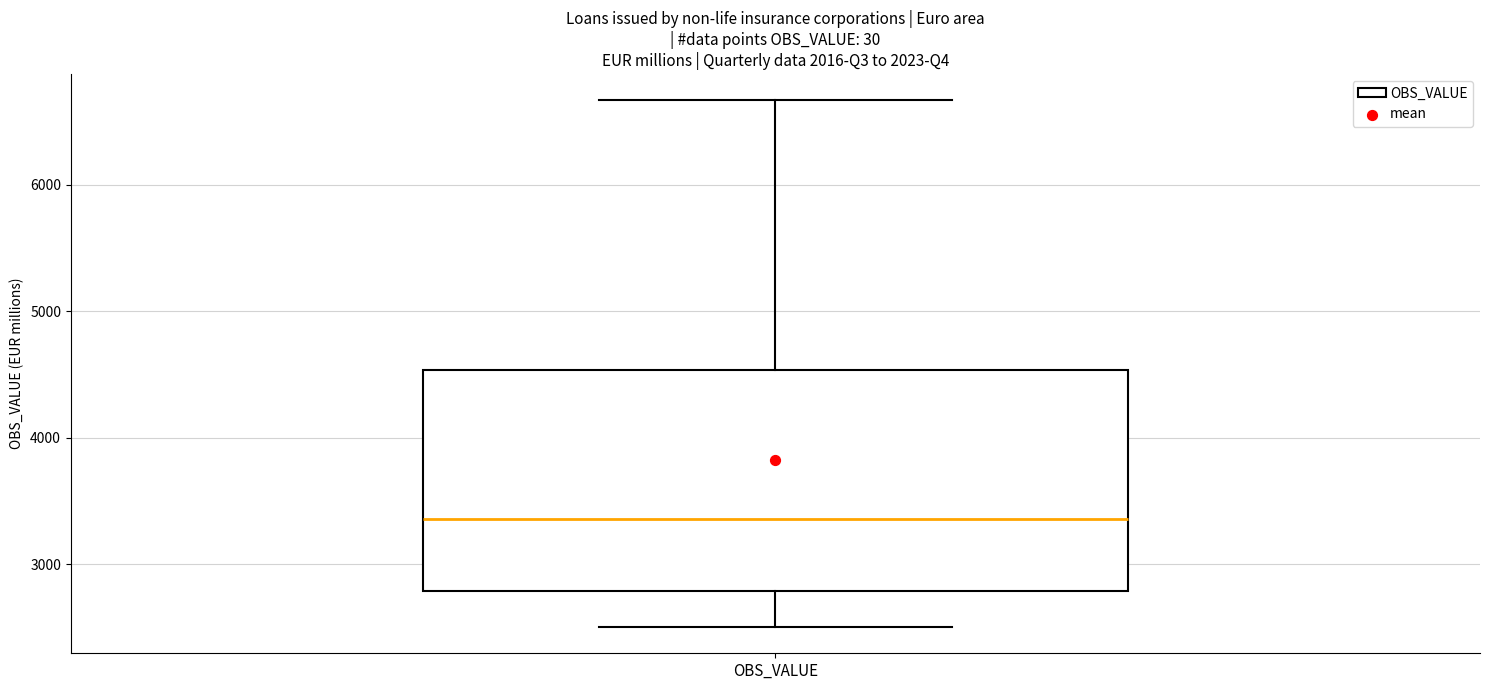

Where does the lower whisker of the box for OBS_VALUE end on the y-axis? The values are not printed on the chart, so give them approximately, as read against the axis.

2500